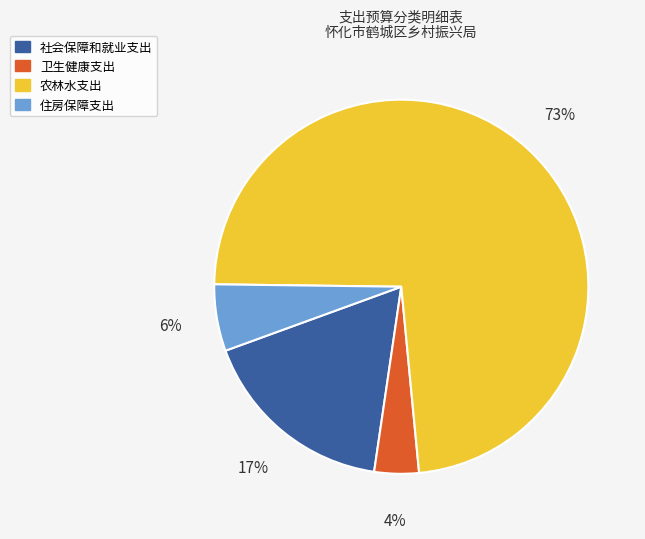

How many slices are in this pie chart?

4